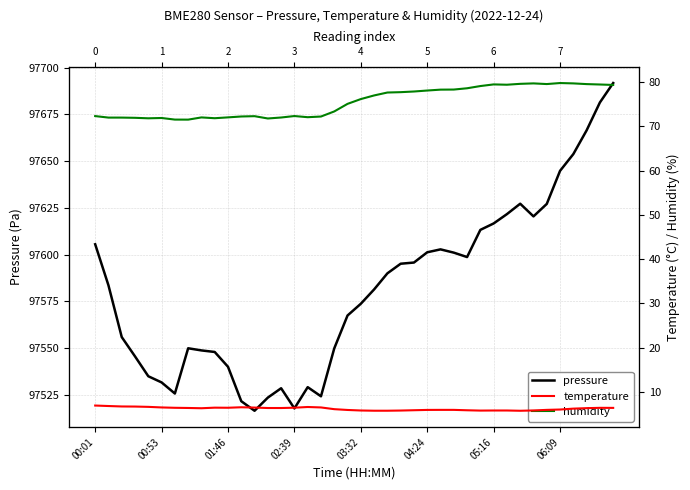

True or false: pressure and temperature cross at least once.

False